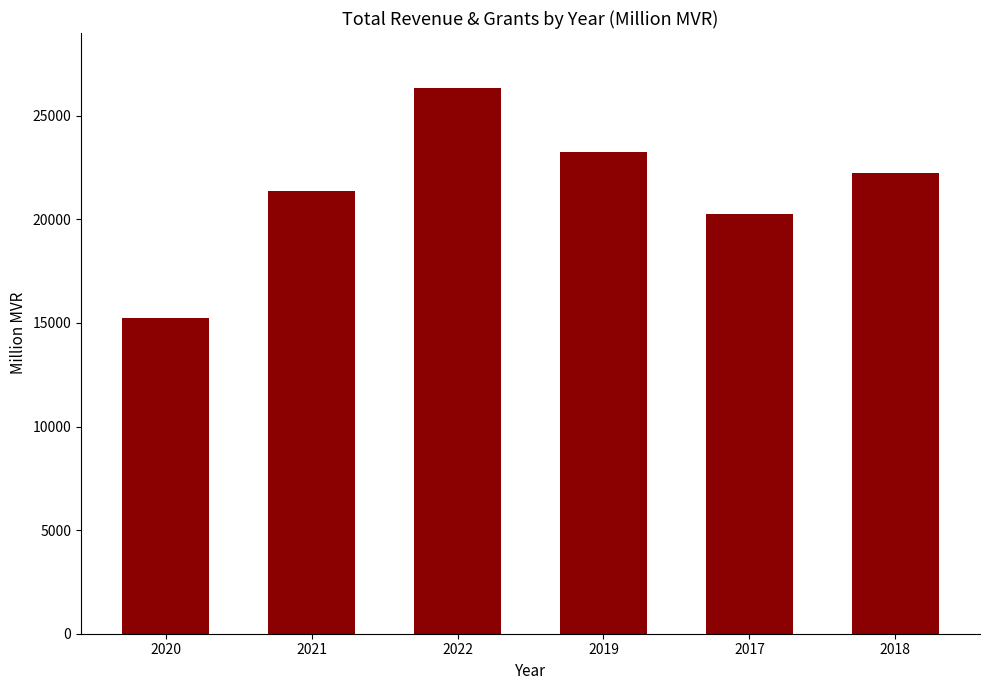

Where does the data first go above 22222?

2022